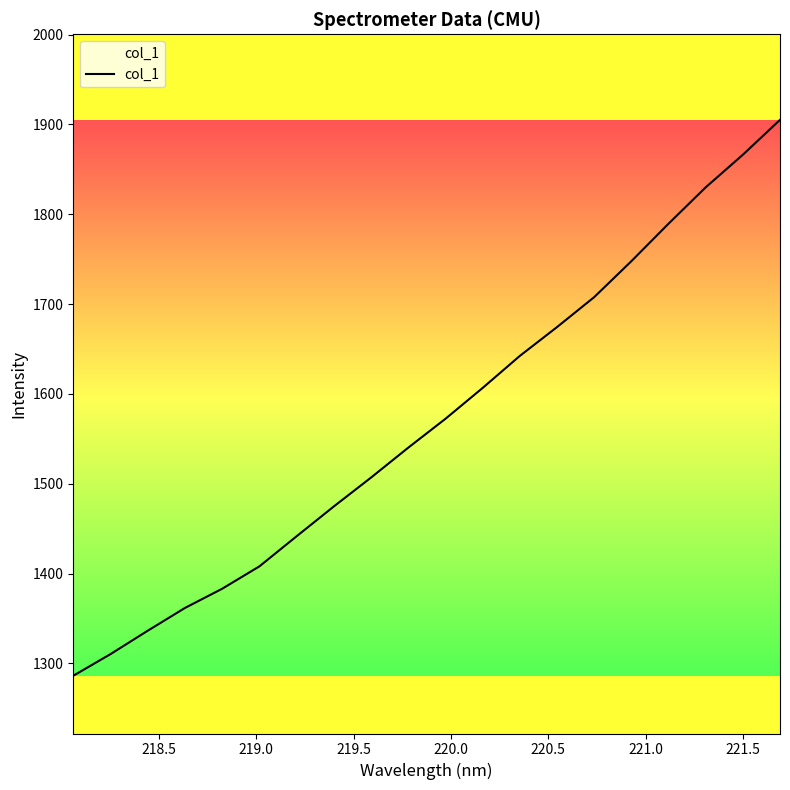

What is the greatest value displayed?

1905.1